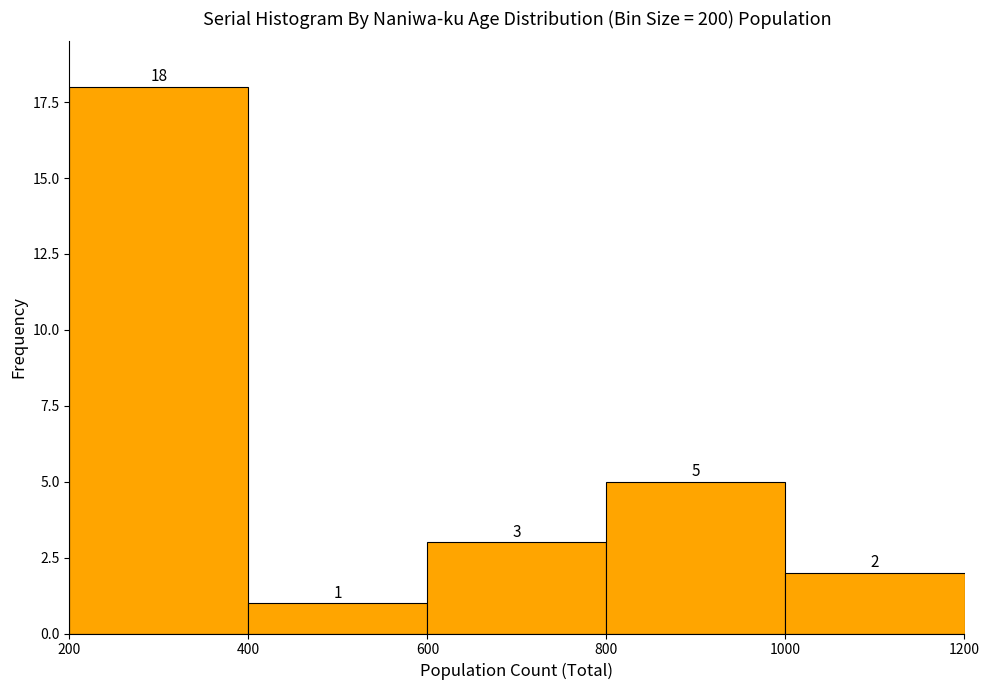

How tall is the bar that spans 400 to 600 on the x-axis?

1